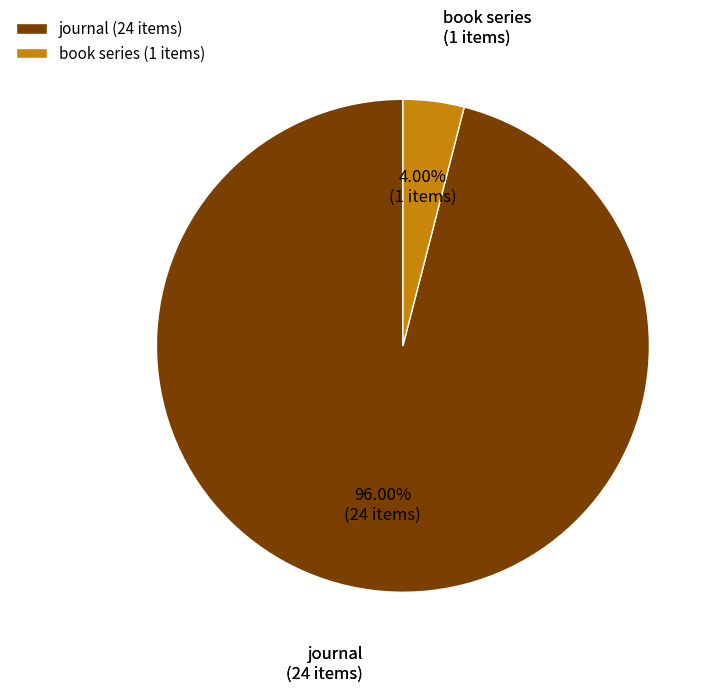

To the nearest percent, what is the difference between the largest and smallest slice percentages?

92%